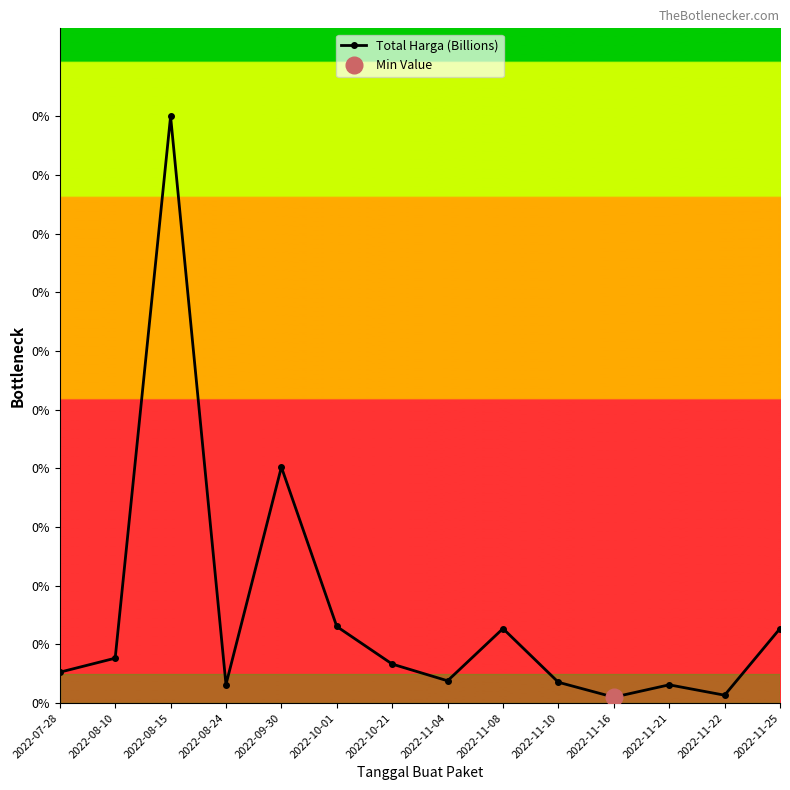

What is the ratio of the value at 2022-11-21 to the value at 2022-08-10?

0.4